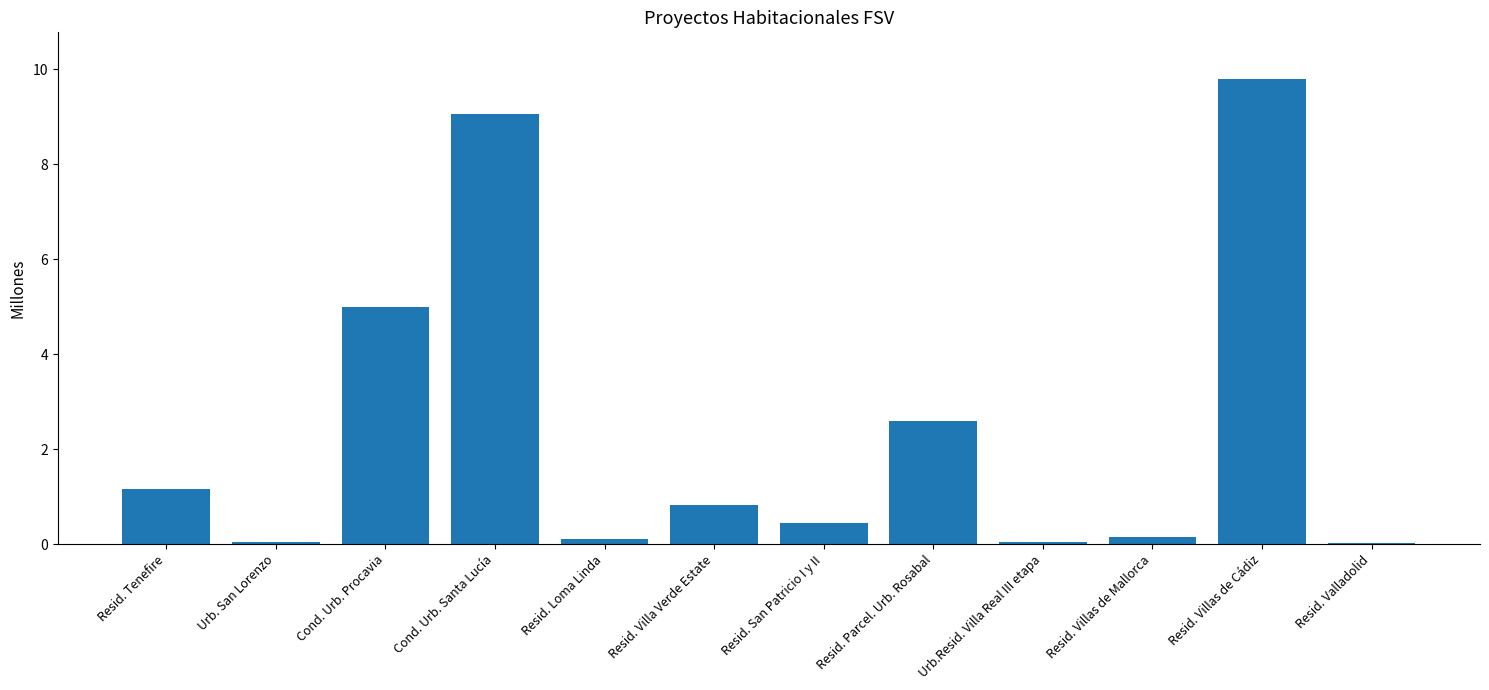

What is the sum of the values at Cond. Urb. Procavia and Cond. Urb. Santa Lucía?

14.1